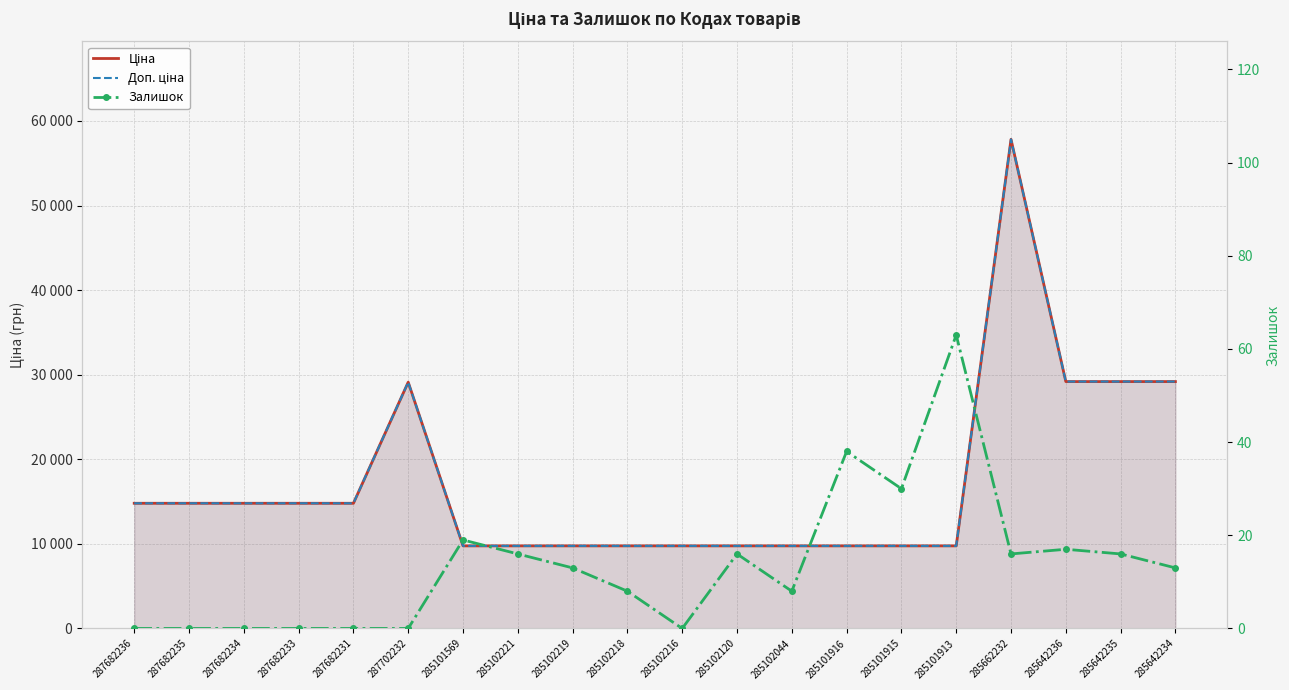

Which category has the highest value across all series?

285662232